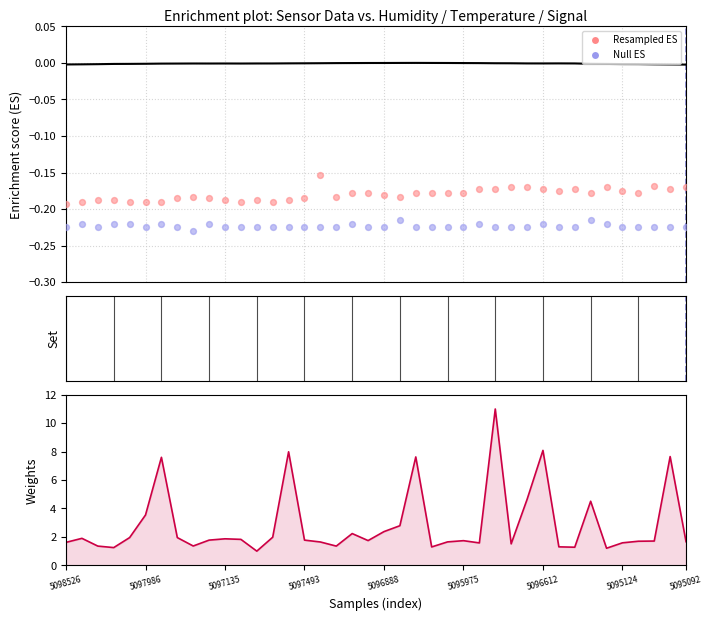

Which series reaches the minimum Y coordinate?

Null ES